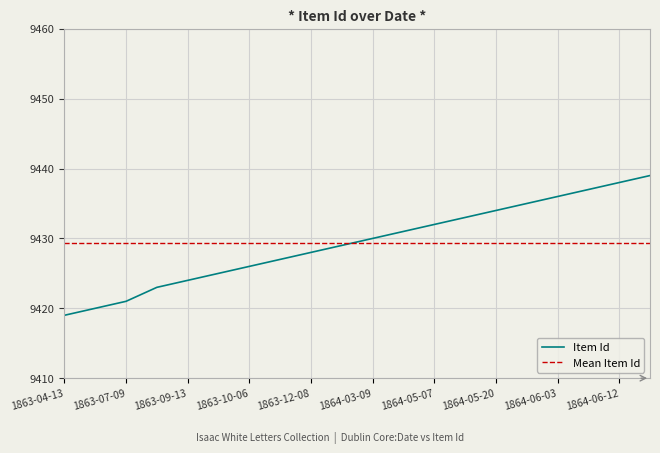

Reading left to right, list all the values displayed in this chart.

1863-04-13=9419	1863-05-02=9420	1863-07-09=9421	1863-09-07=9423	1863-09-13=9424	1863-09-30=9425	1863-10-06=9426	1863-11-18=9427	1863-12-08=9428	1863-12-24=9429	1864-03-09=9430	1864-04-30=9431	1864-05-07=9432	1864-05-16=9433	1864-05-20=9434	1864-05-27=9435	1864-06-03=9436	1864-06-08=9437	1864-06-12=9438	1864-06-22=9439